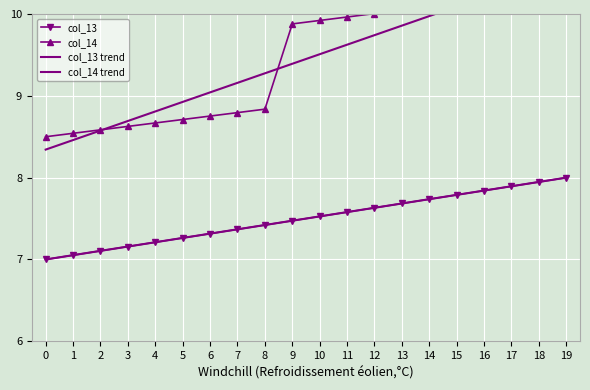

How many data points does each series have?

20